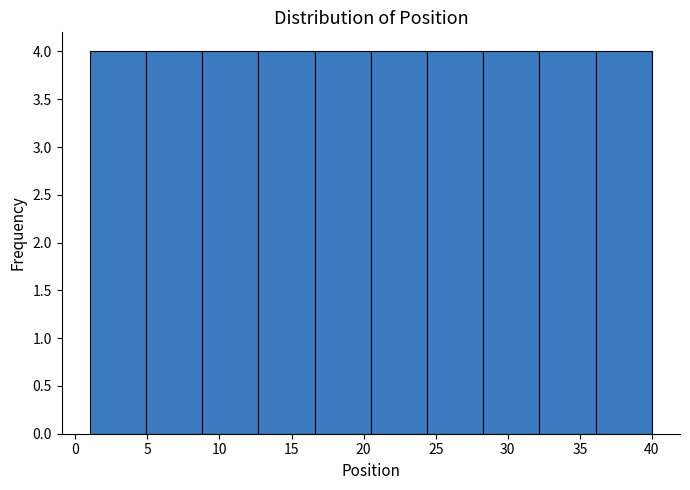

Reading left to right, transcribe this chart: for each bar, give the range it covers on the x-axis and its height. Neither the bar edges nor the heights are printed on the chart, so give them approximately, as read against the axes.

1.0 to 4.9: 4
4.9 to 8.8: 4
8.8 to 12.7: 4
12.7 to 16.6: 4
16.6 to 20.5: 4
20.5 to 24.4: 4
24.4 to 28.3: 4
28.3 to 32.2: 4
32.2 to 36.1: 4
36.1 to 40.0: 4